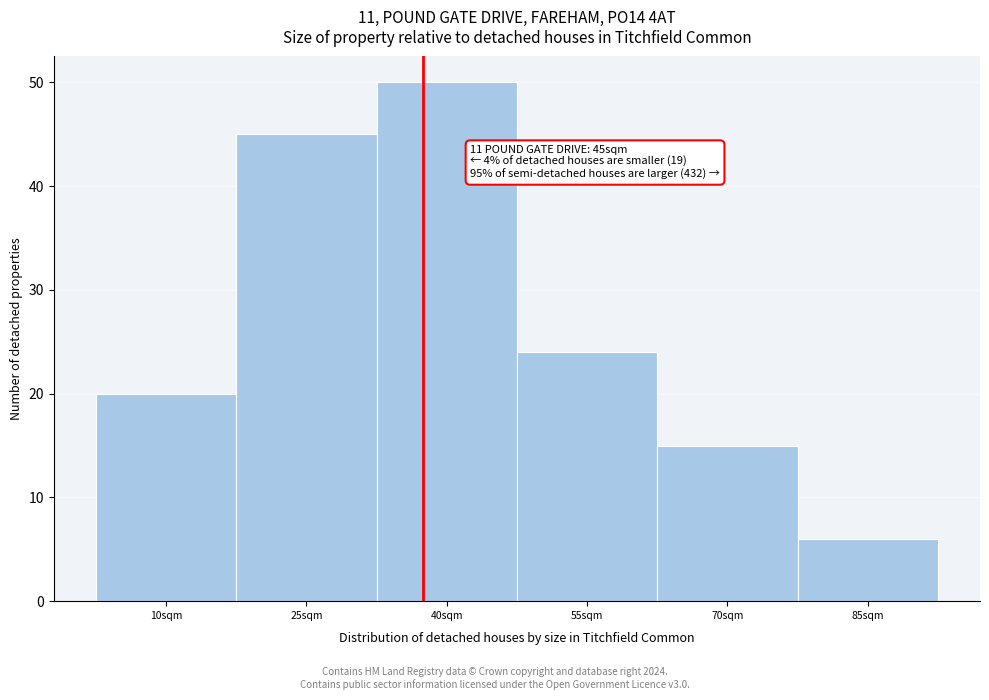

Reading right to left, transcribe all the data shown in this chart.

85sqm=6	70sqm=15	55sqm=24	40sqm=50	25sqm=45	10sqm=20